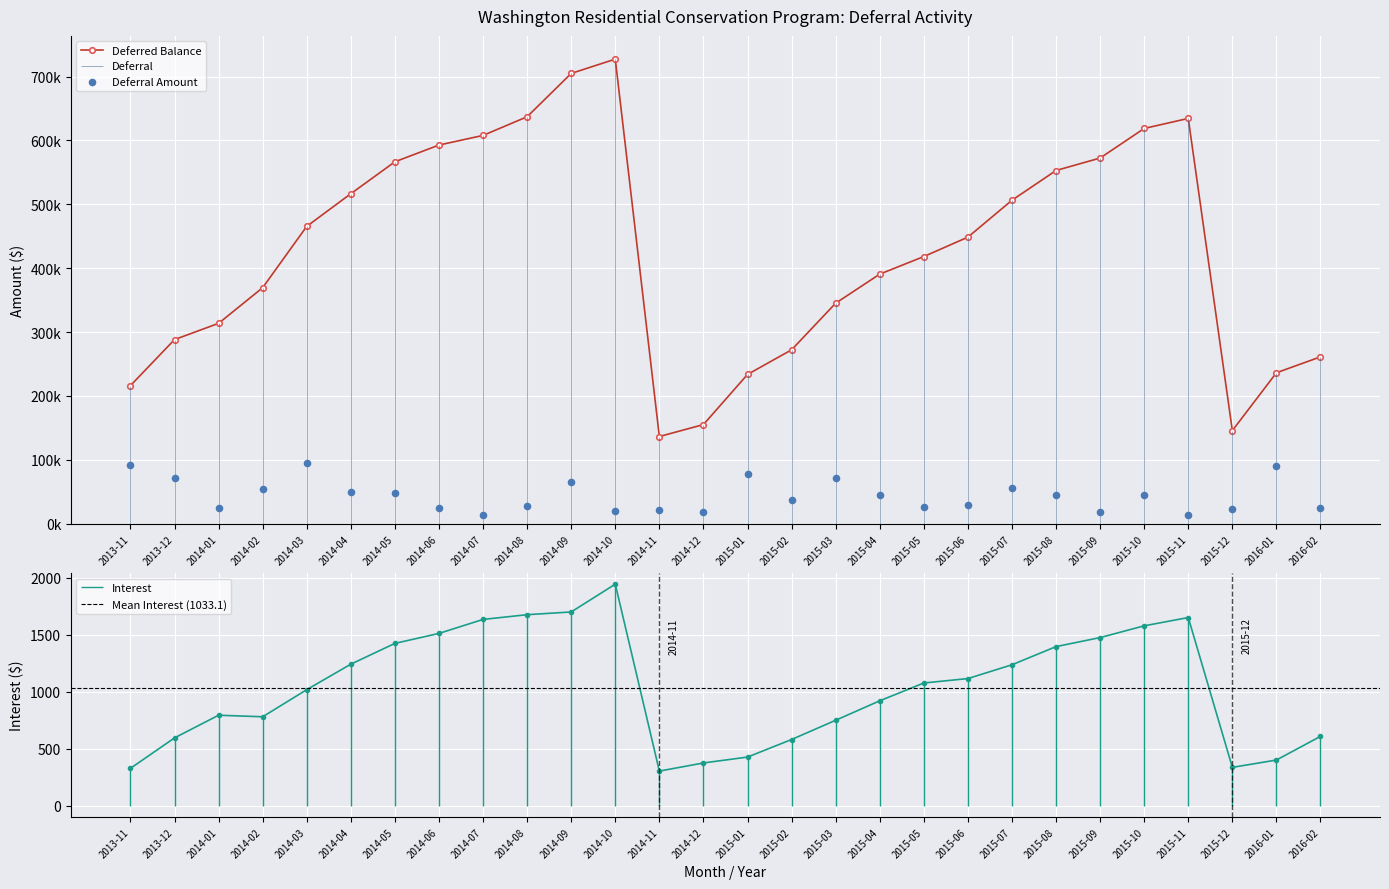

Which series has the largest Y range (max minus min)?

Deferred Balance